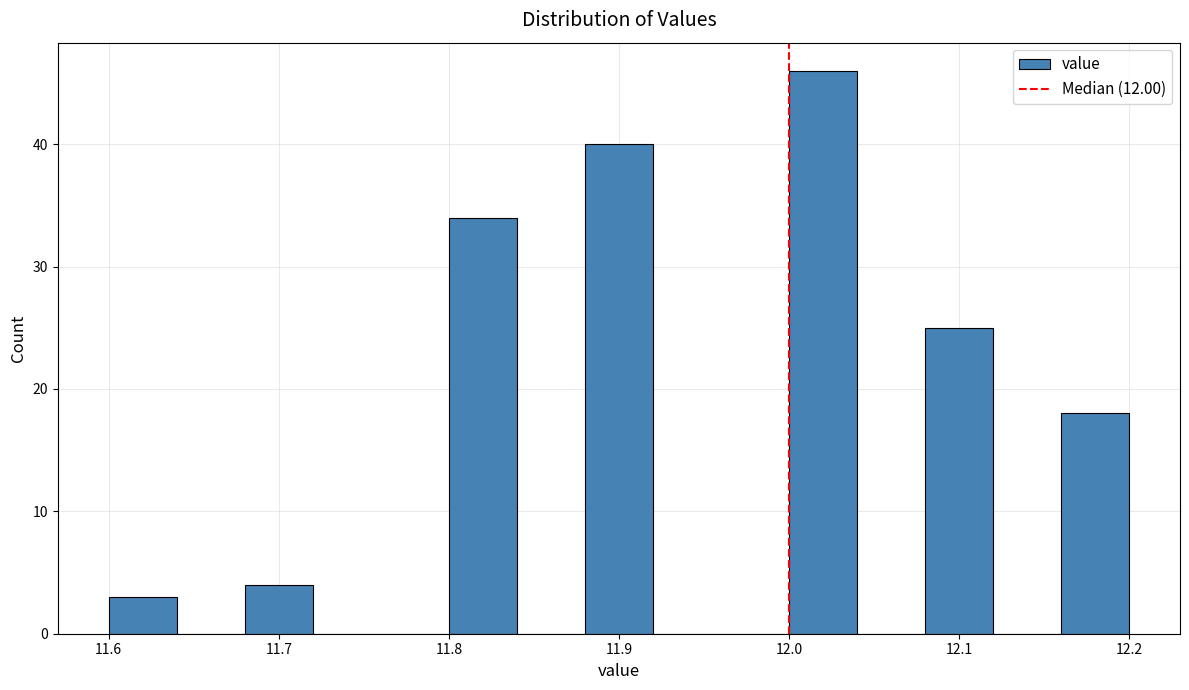

Which range on the x-axis has the tallest bar?

12.00 to 12.04